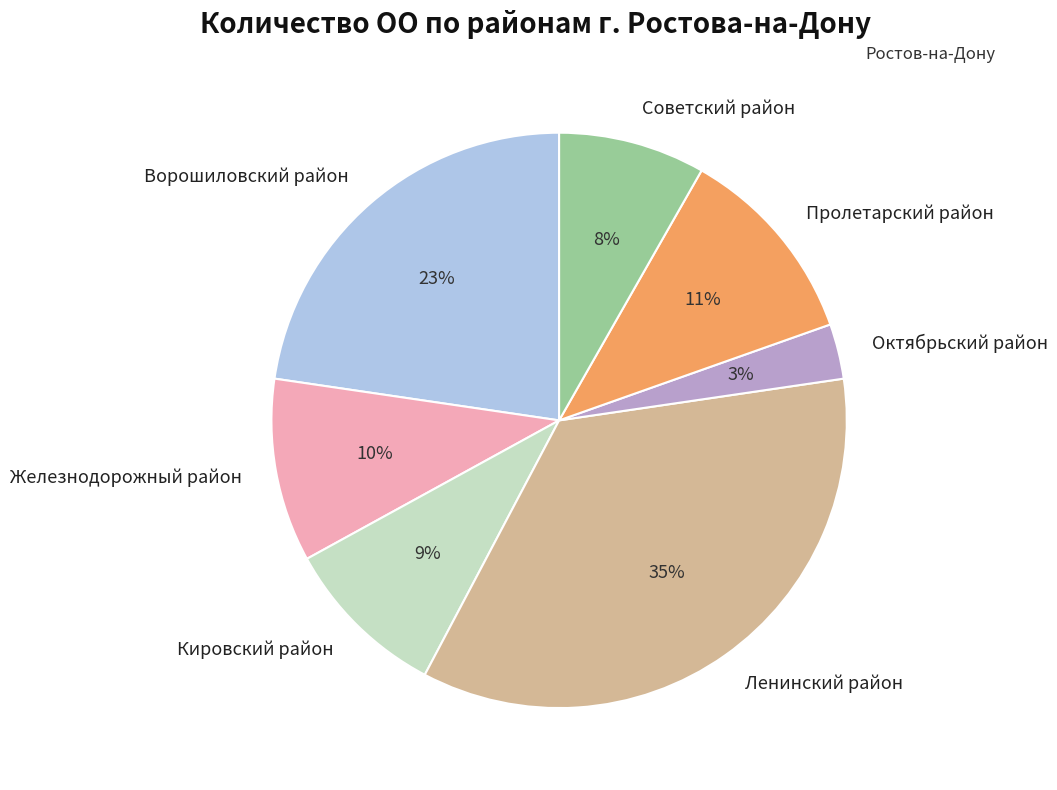

Is there any slice that represents more than half of the pie?

No